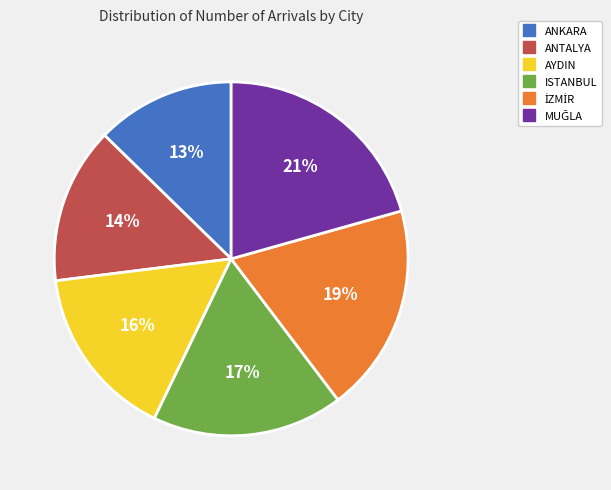

To the nearest percent, what is the average slice percentage?

17%